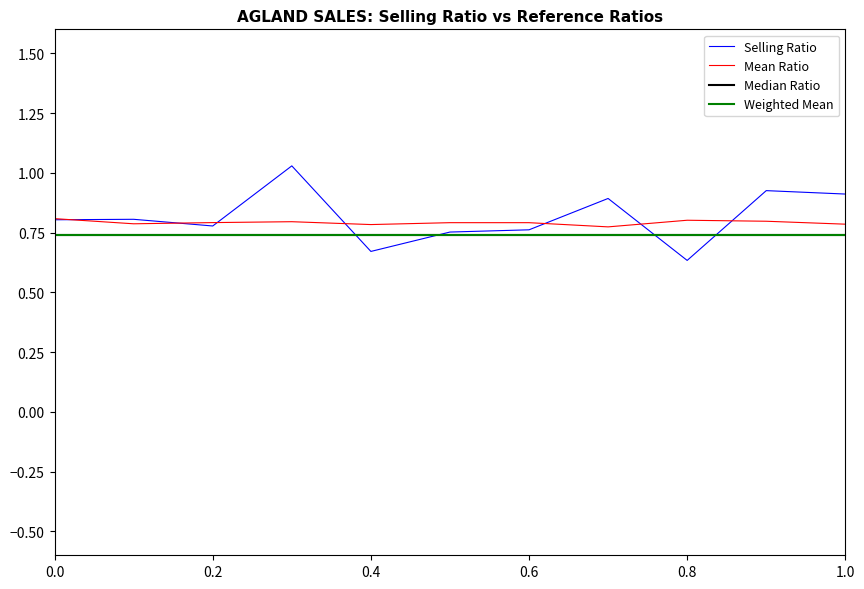

Which series has the widest spread of values?

Selling Ratio